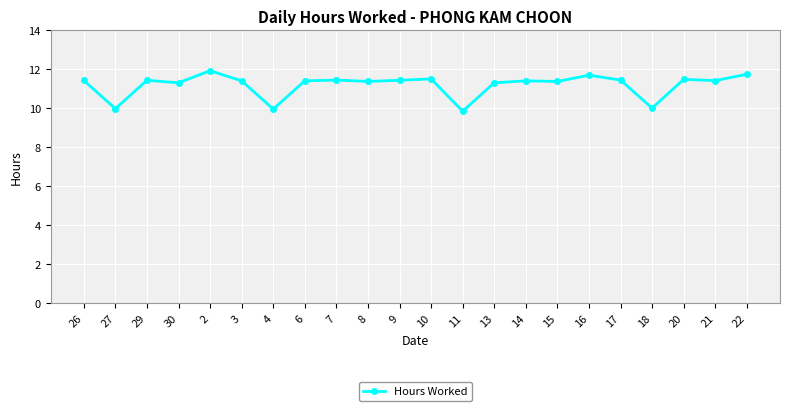

The chart shows a value of 3.2 at 20. True or false?

False